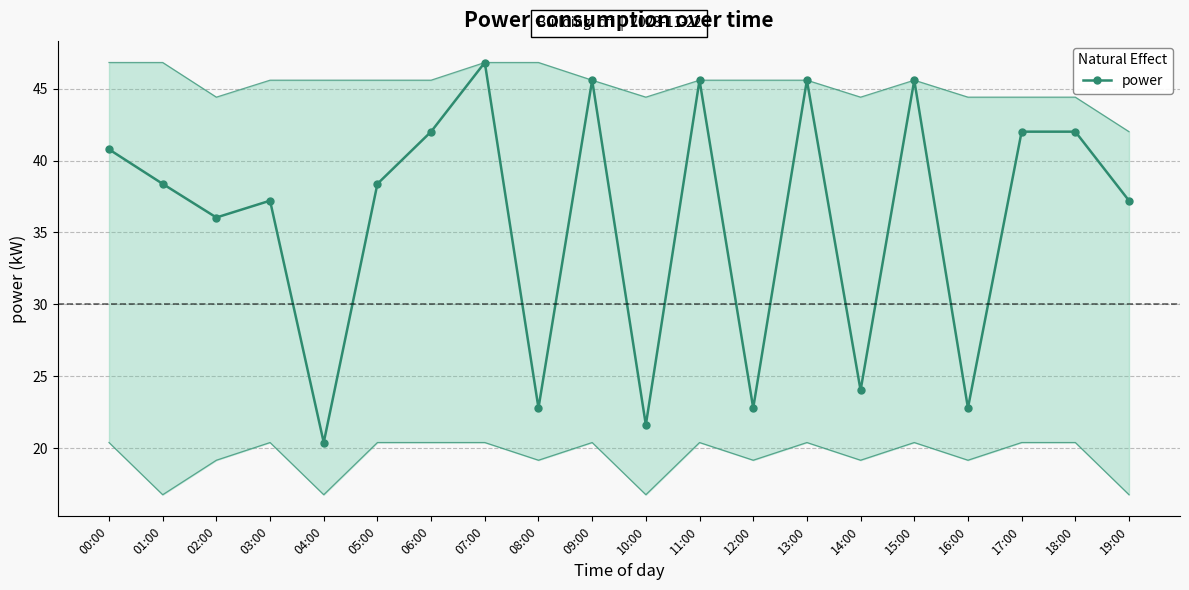

Rank the categories by value from lowest to highest.

04:00, 10:00, 08:00, 12:00, 16:00, 14:00, 02:00, 03:00, 19:00, 01:00, 05:00, 00:00, 06:00, 17:00, 18:00, 09:00, 11:00, 13:00, 15:00, 07:00